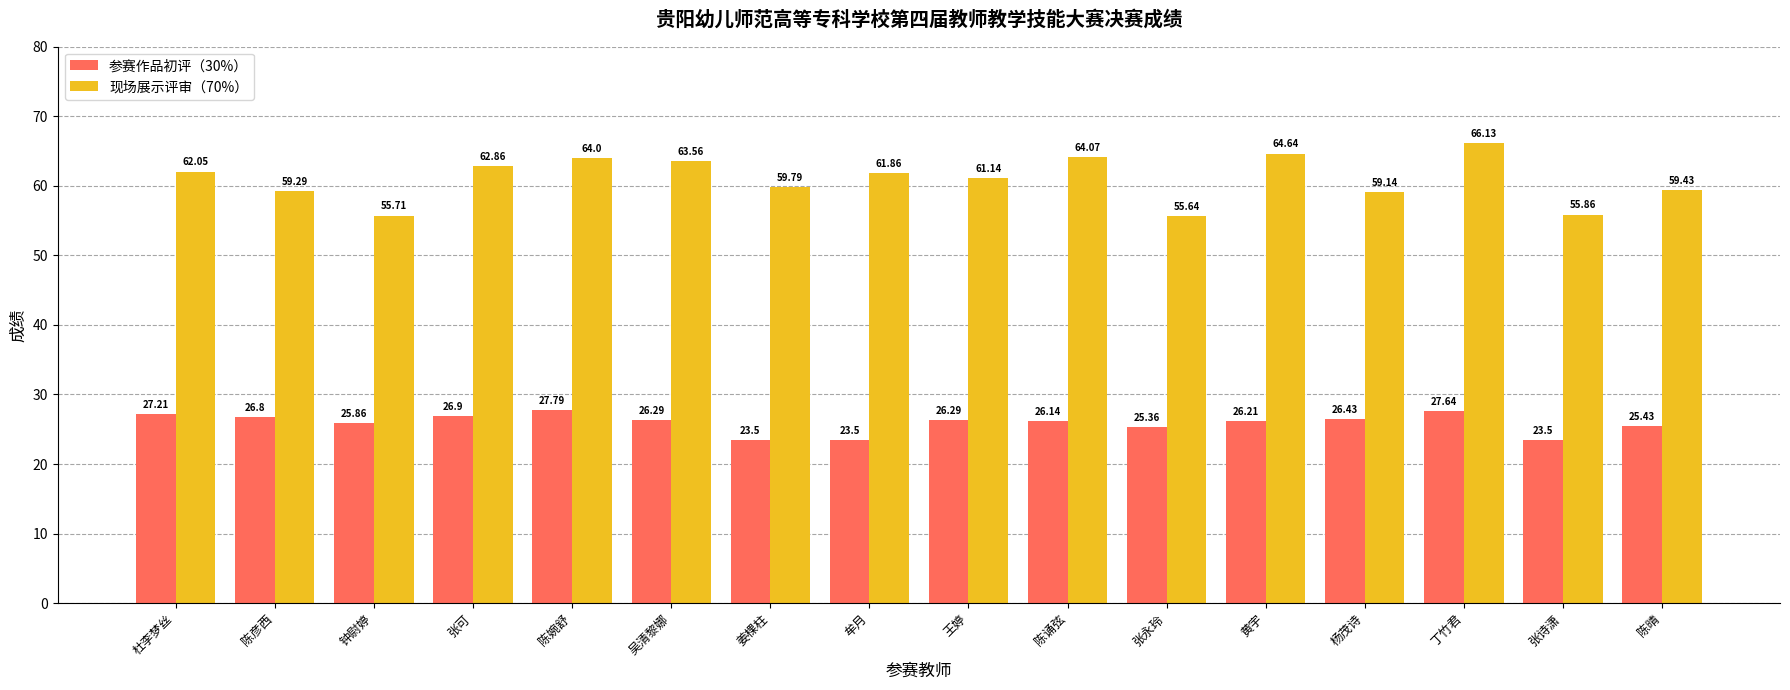

What is the maximum value shown in the chart?

66.1